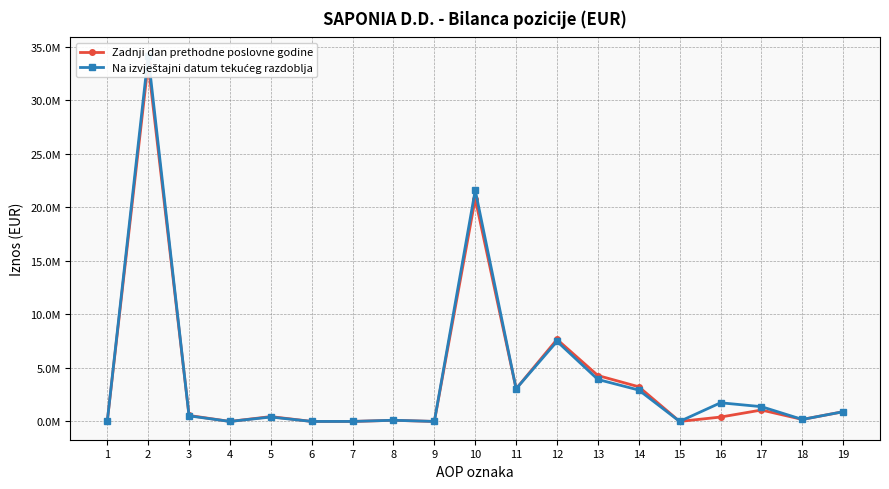

Between which two adjacent categories do Na izvještajni datum tekućeg razdoblja and Zadnji dan prethodne poslovne godine first intersect?

2 and 3